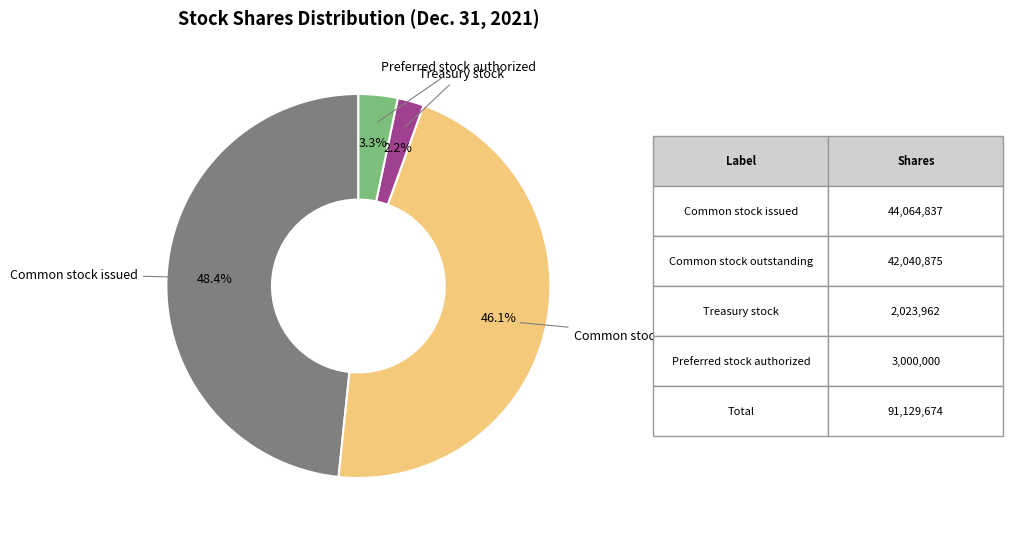

Do Preferred stock authorized and Treasury stock together represent more than half of the pie?

No